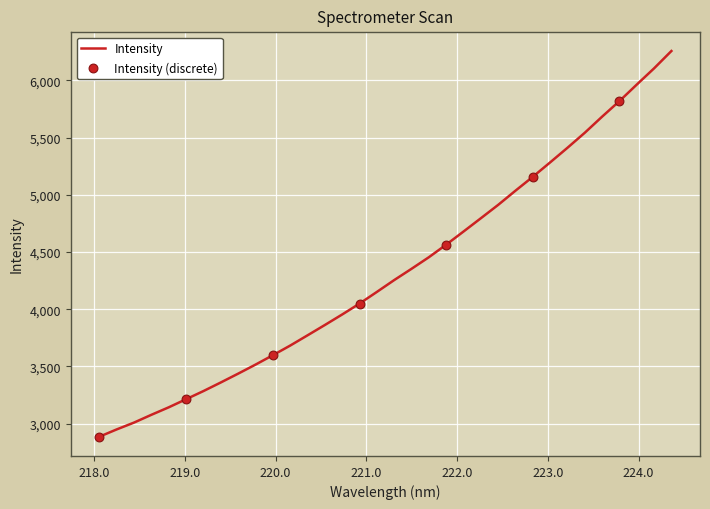

What is the difference between the maximum and minimum values?

3369.6